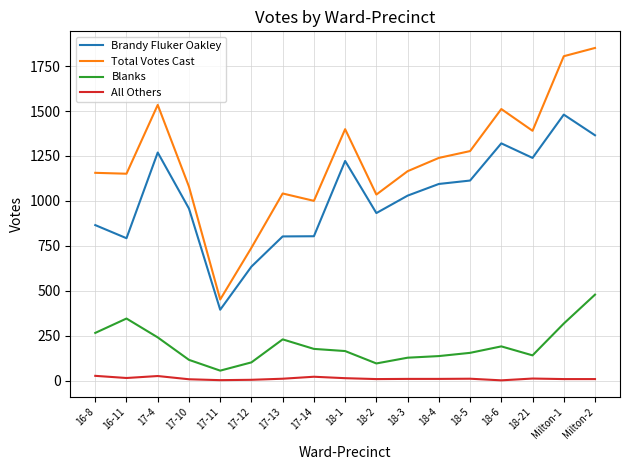

The value of Blanks at 16-11 is 345. True or false?

True